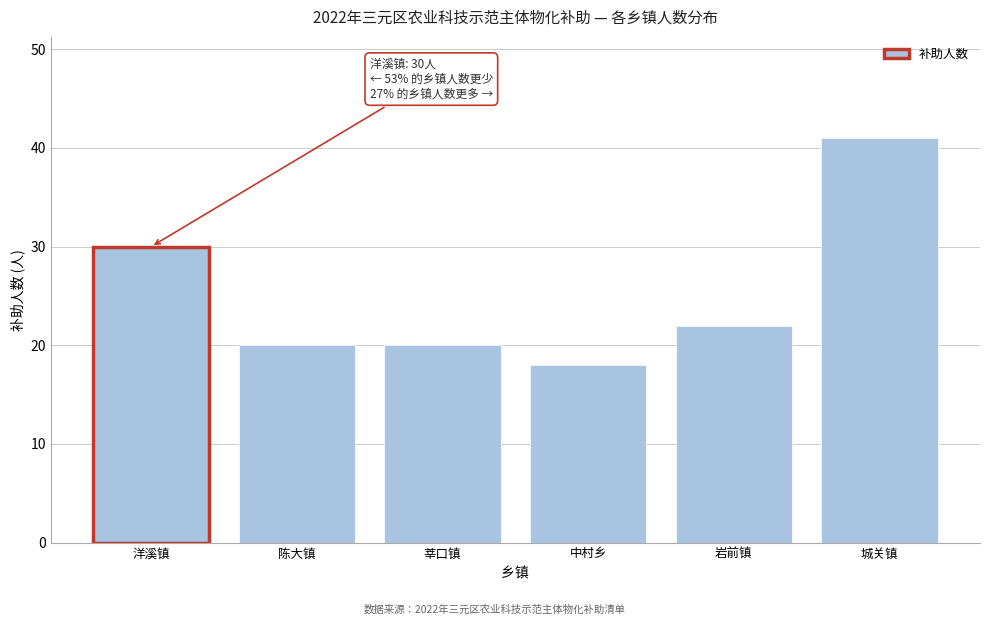

Reading right to left, list all the values displayed in this chart.

城关镇=41	岩前镇=22	中村乡=18	莘口镇=20	陈大镇=20	洋溪镇=30